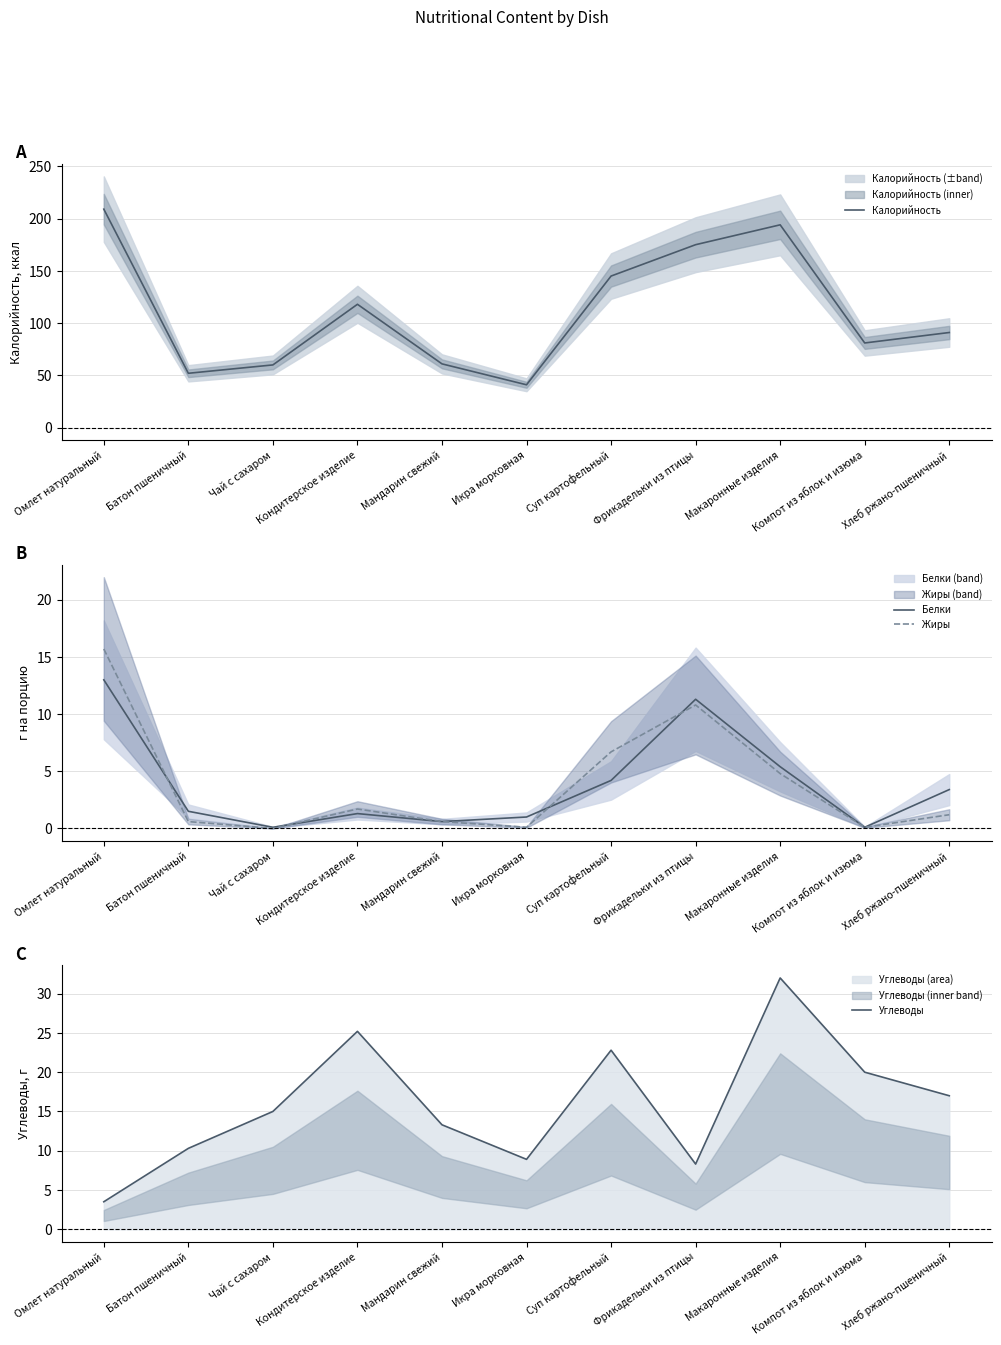

What is the difference between the highest and lowest values at Компот из яблок и изюма?

80.9